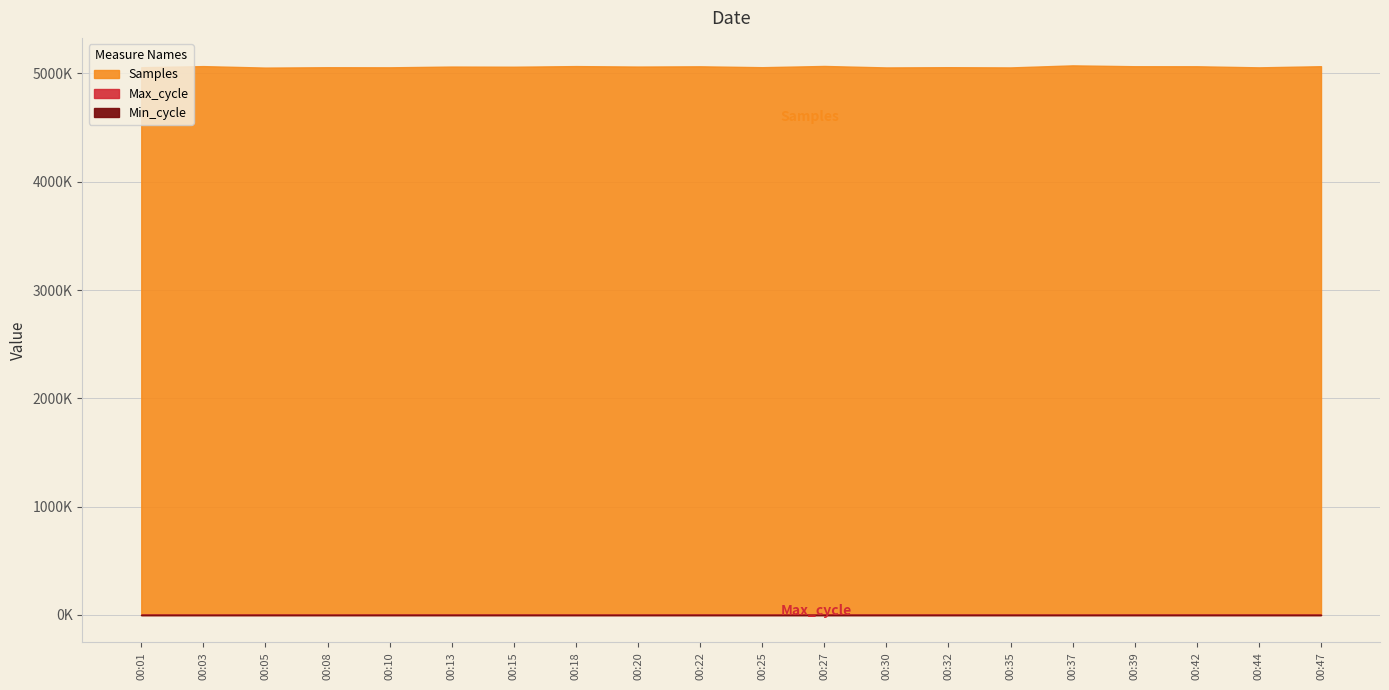

True or false: Samples and Max_cycle cross at least once.

False